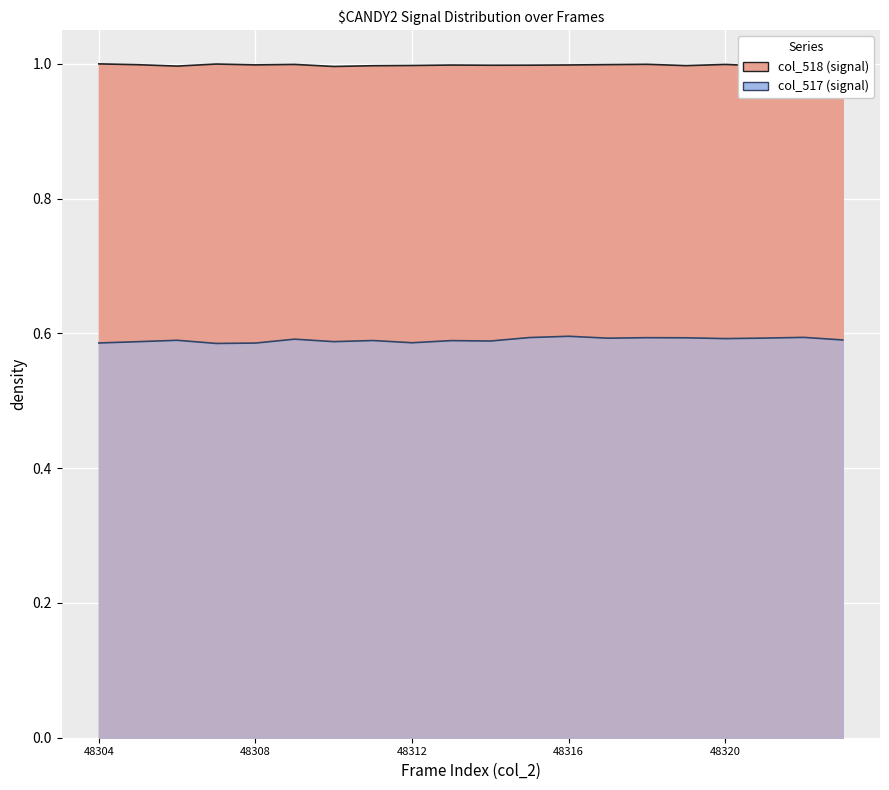

True or false: col_518 and col_517 cross at least once.

False